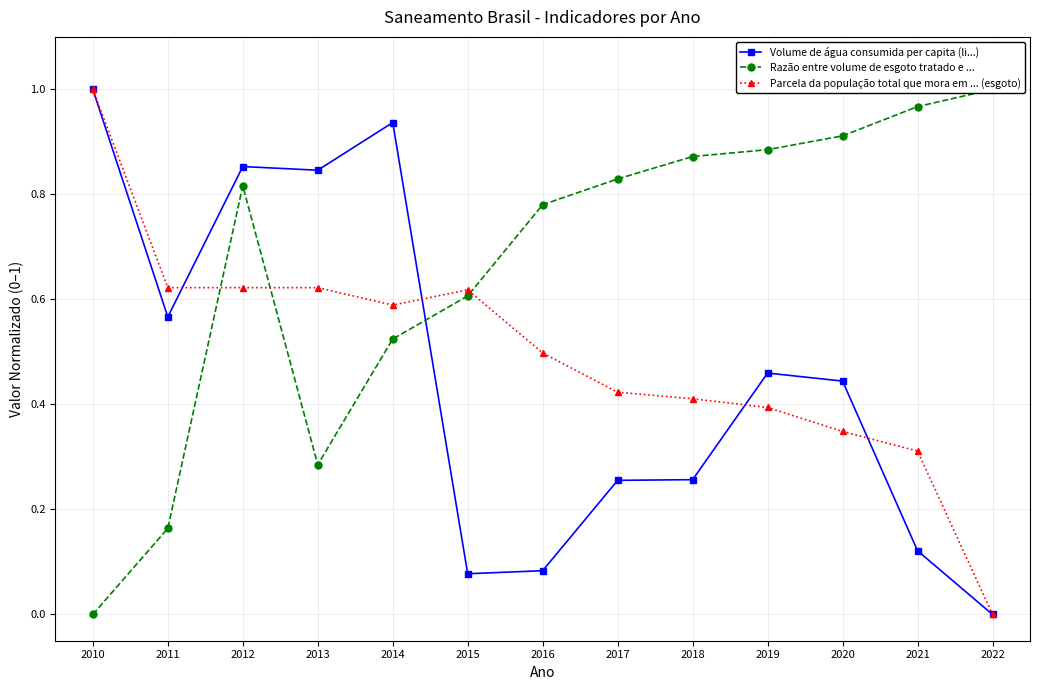

How many positive values does the Volume de água consumida per capita (li...) series have?

12